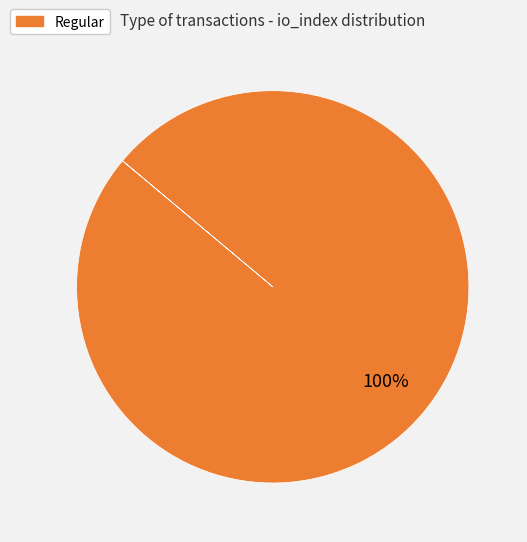

Is there any slice that represents more than half of the pie?

Yes